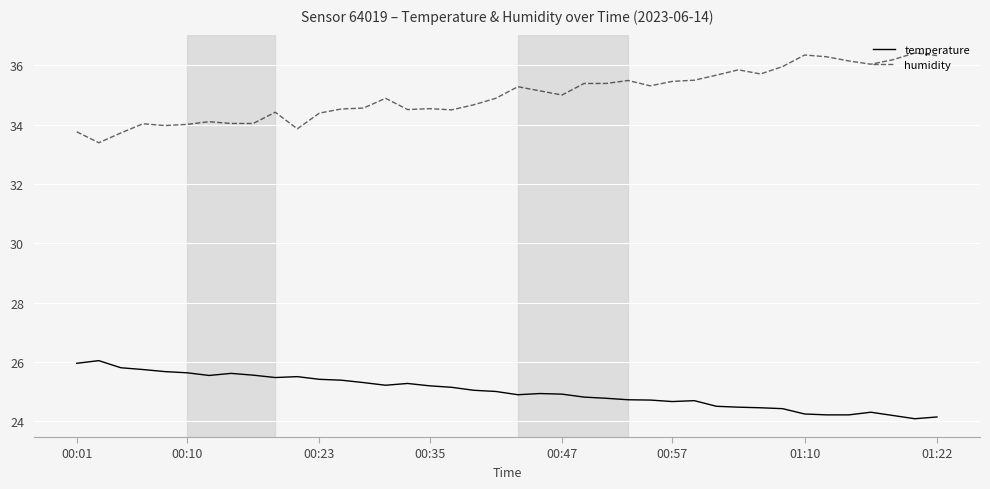

What is the sum of all humidity values?

1399.7